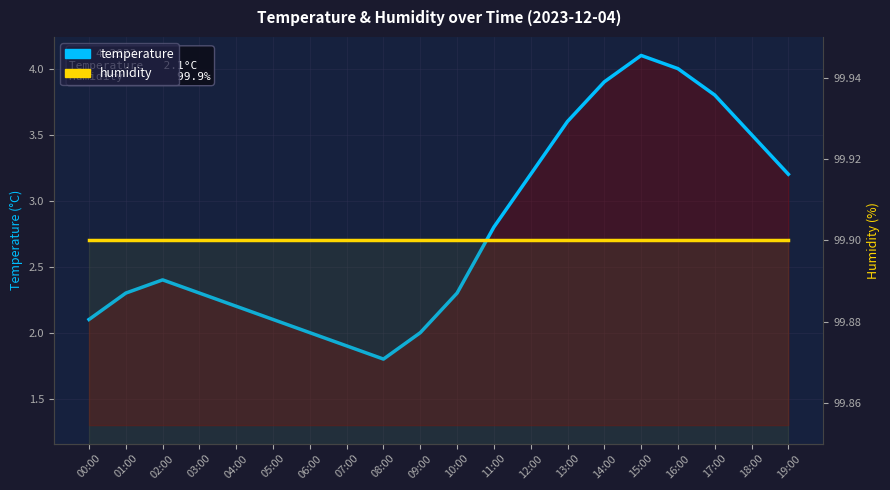

Which series has the largest total across all categories?

humidity